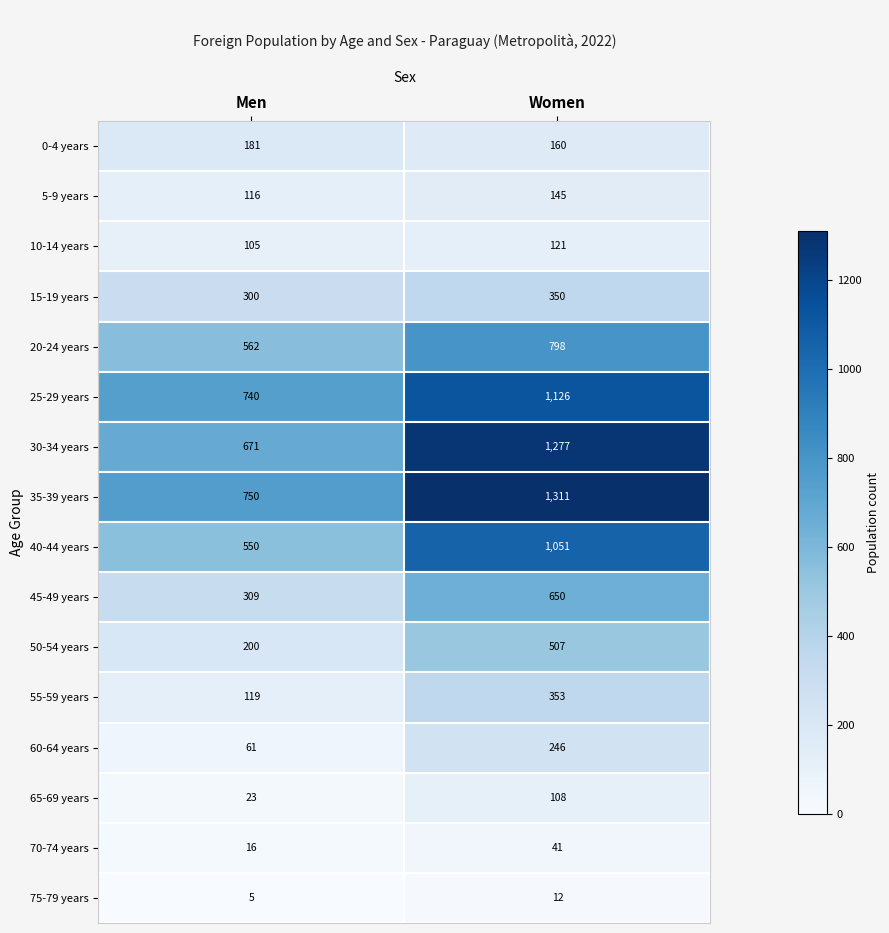

What is the maximum value for 35-39 years?

1311